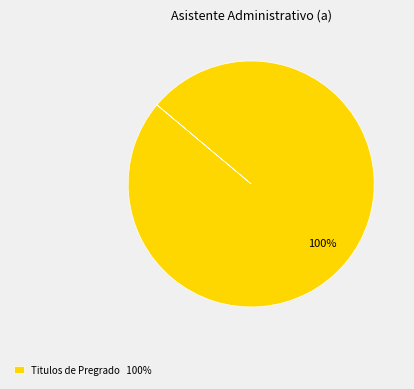

Is it true that Titulos de Pregrado 100% is 91% of the pie?

False